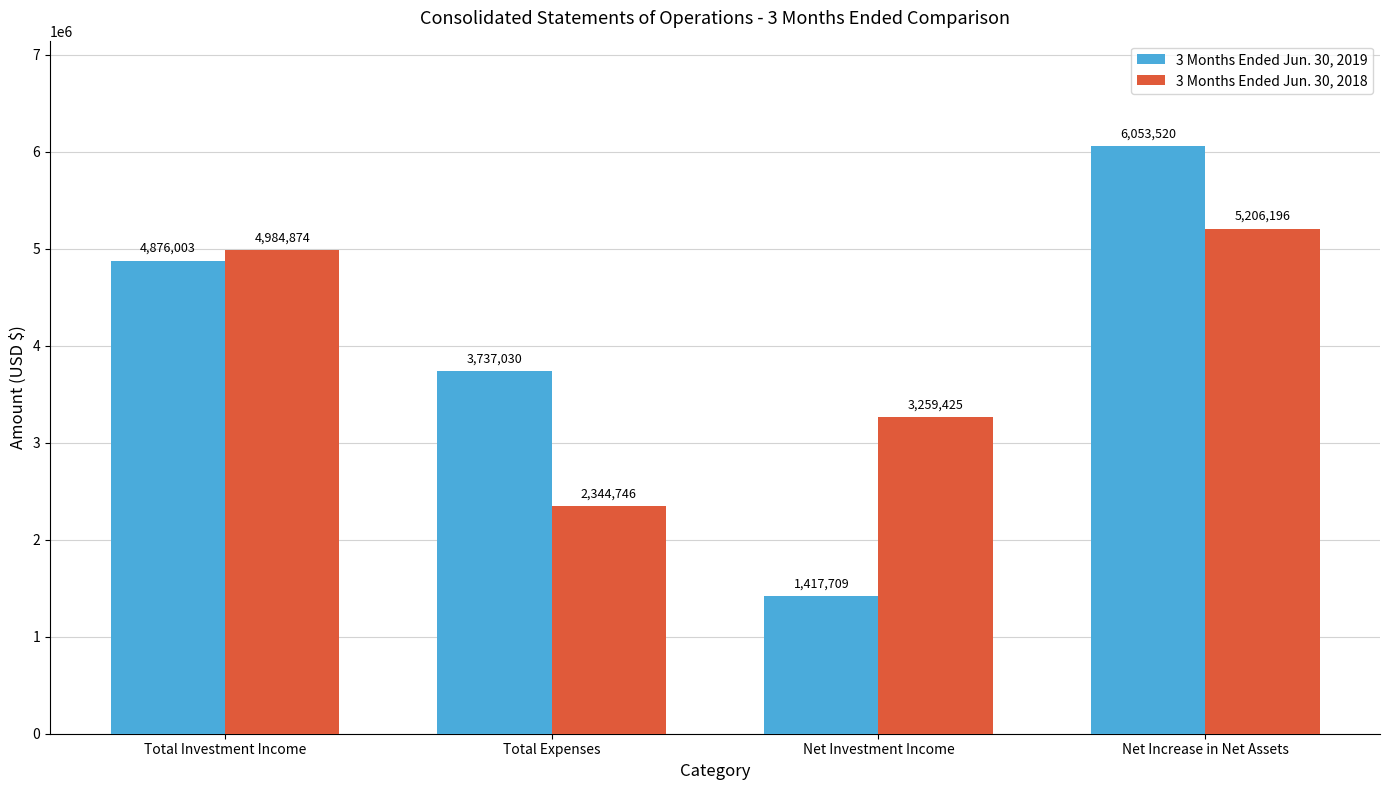

At how many categories does at least one series exceed 4794731?

2